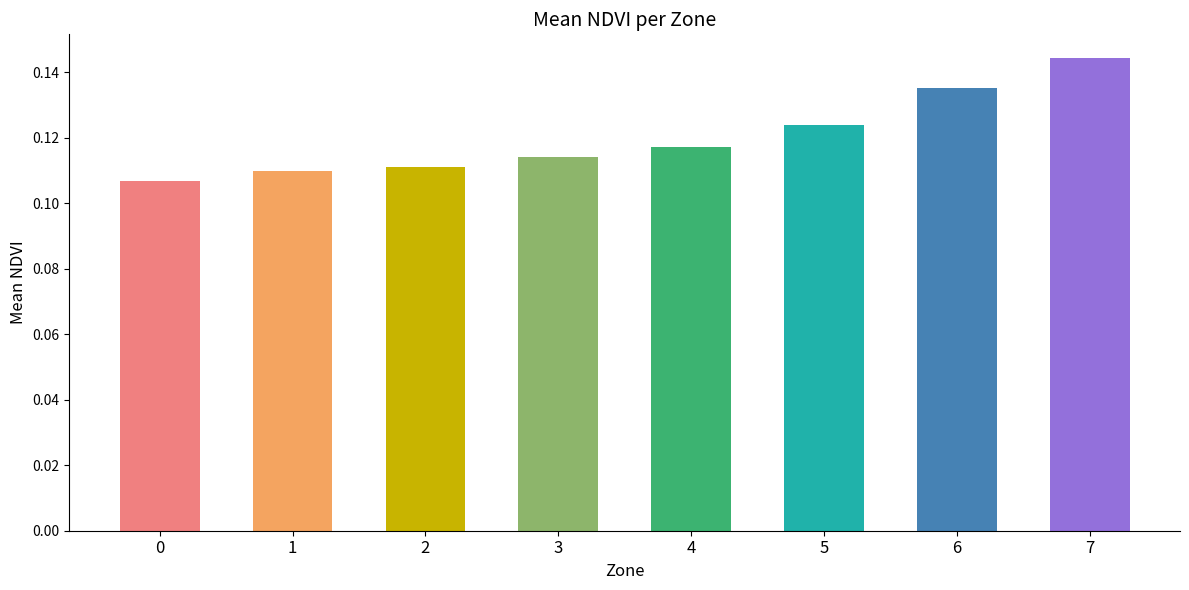

The value at 7 is 0.2. True or false?

False